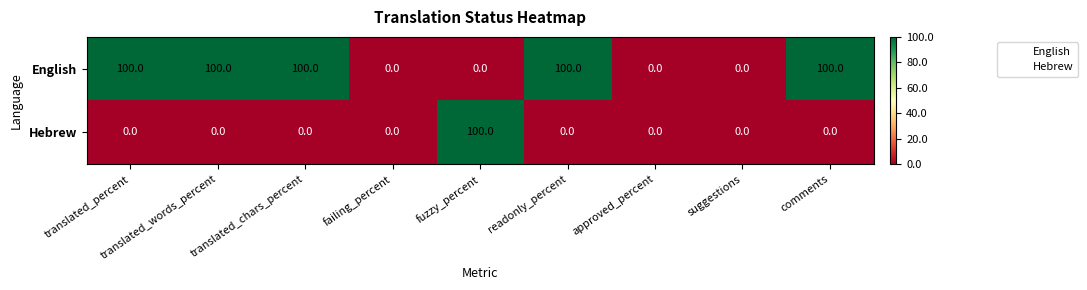

What is the difference between the maximum and second lowest values in the English series?

100